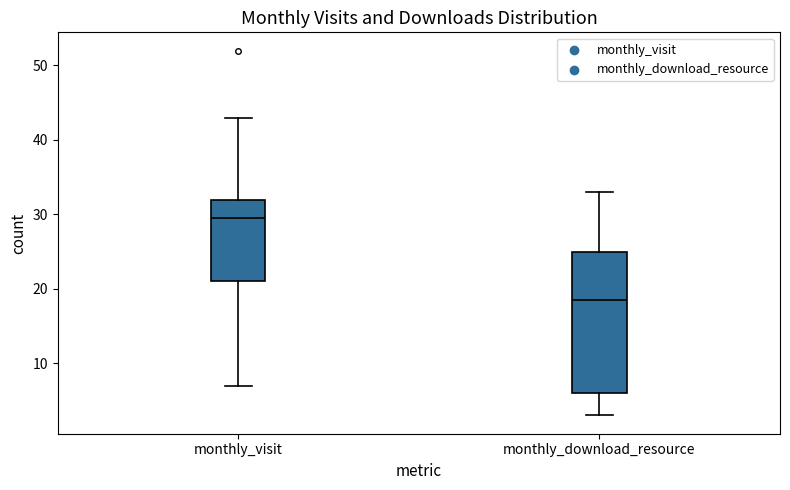

Which box has the highest median line?

monthly_visit